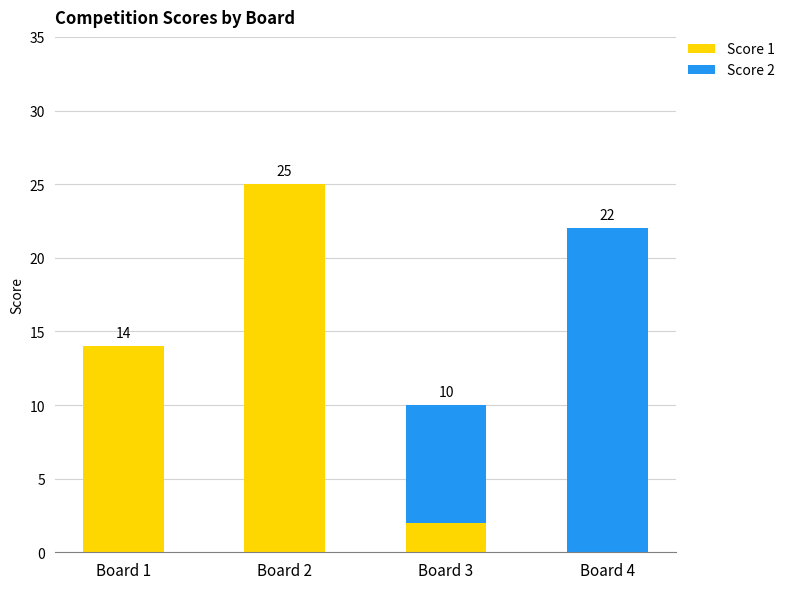

Are the bars grouped side by side (vs. stacked)?

No